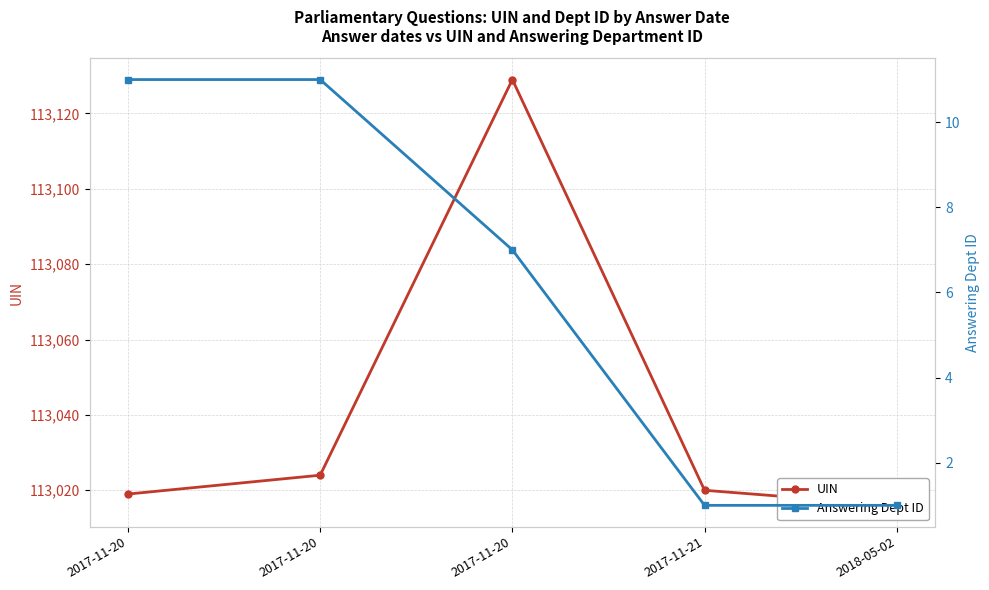

What is the difference between the maximum and minimum values in the Answering Dept ID series?

10